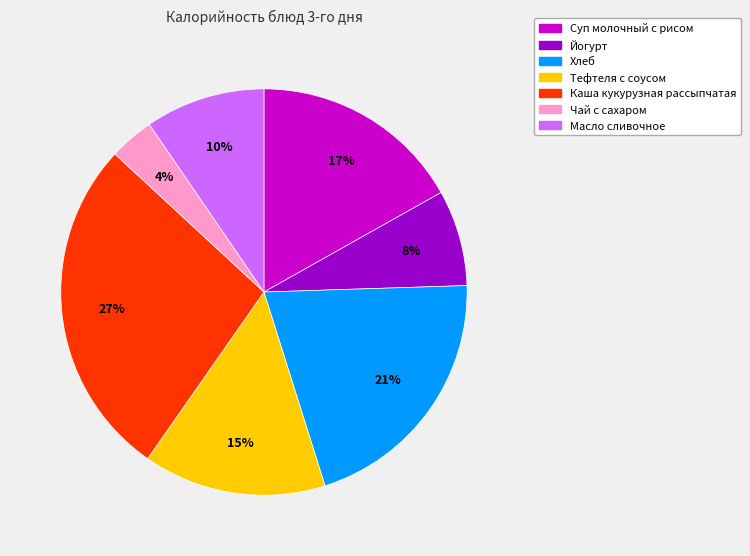

Rank the categories by value from highest to lowest.

Каша кукурузная рассыпчатая, Хлеб, Суп молочный с рисом, Тефтеля с соусом, Масло сливочное, Йогурт, Чай с сахаром